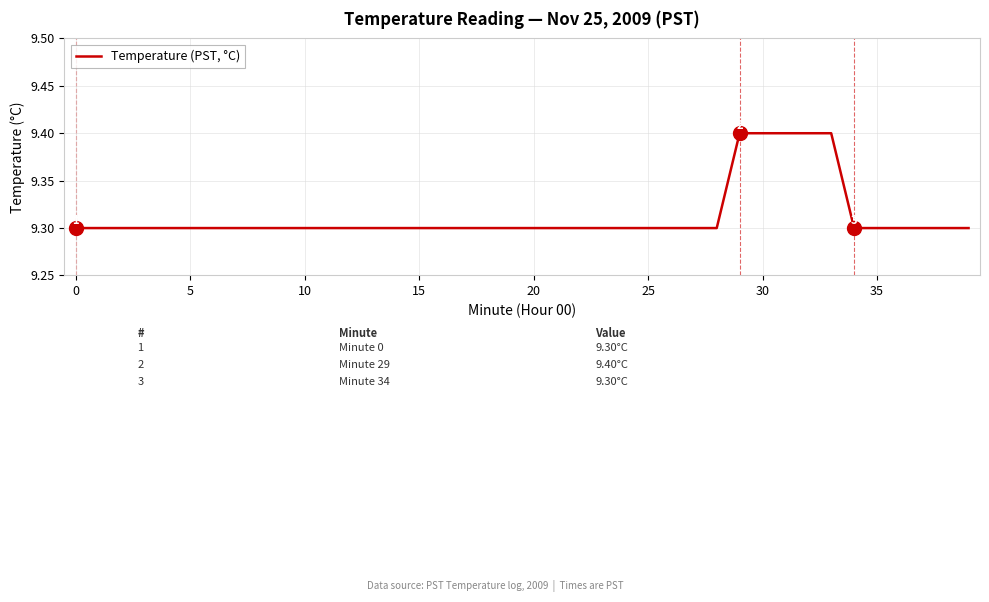

What is the greatest value displayed?

9.4